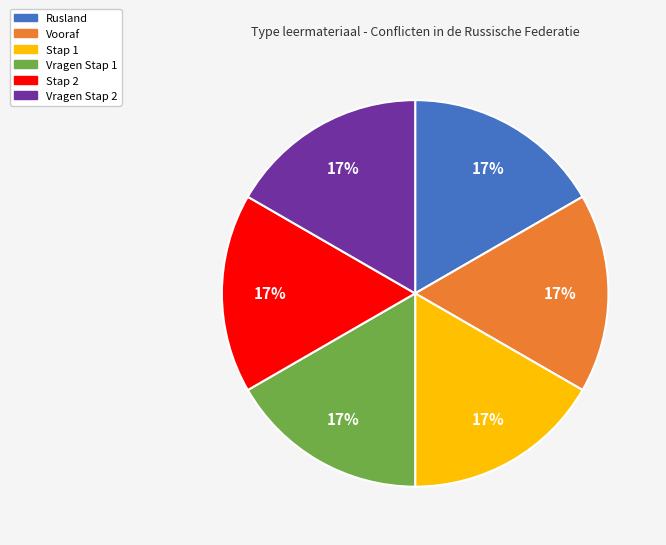

Approximately how many times larger is the value at Stap 1 compared to Rusland?

1.0